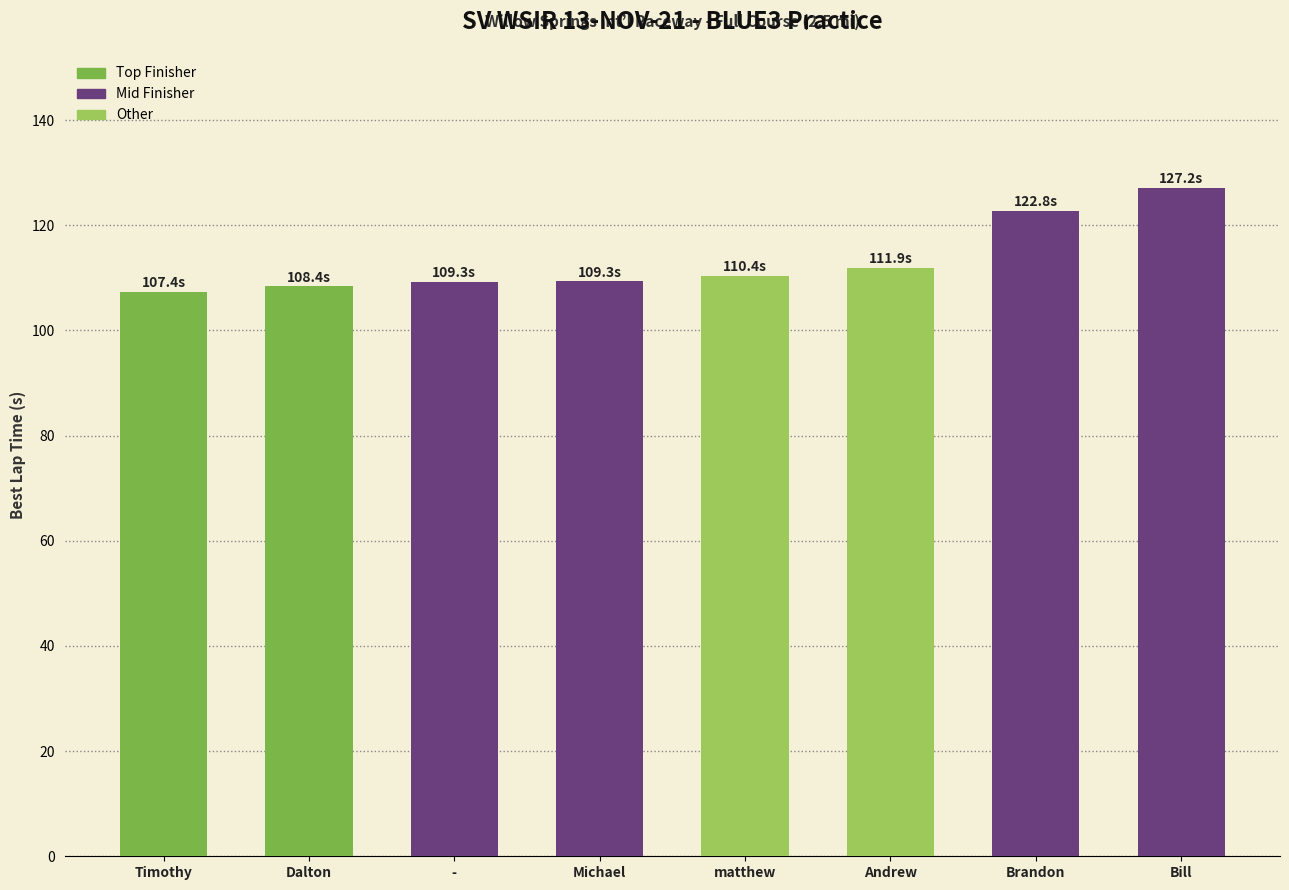

What is the difference between the values at - and Andrew?

2.6